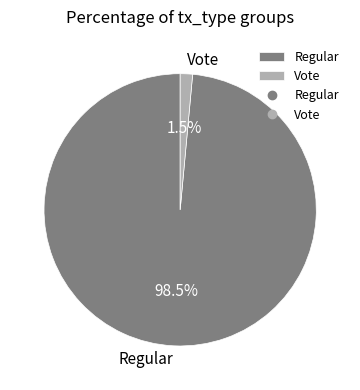

Which slice is the largest?

Regular